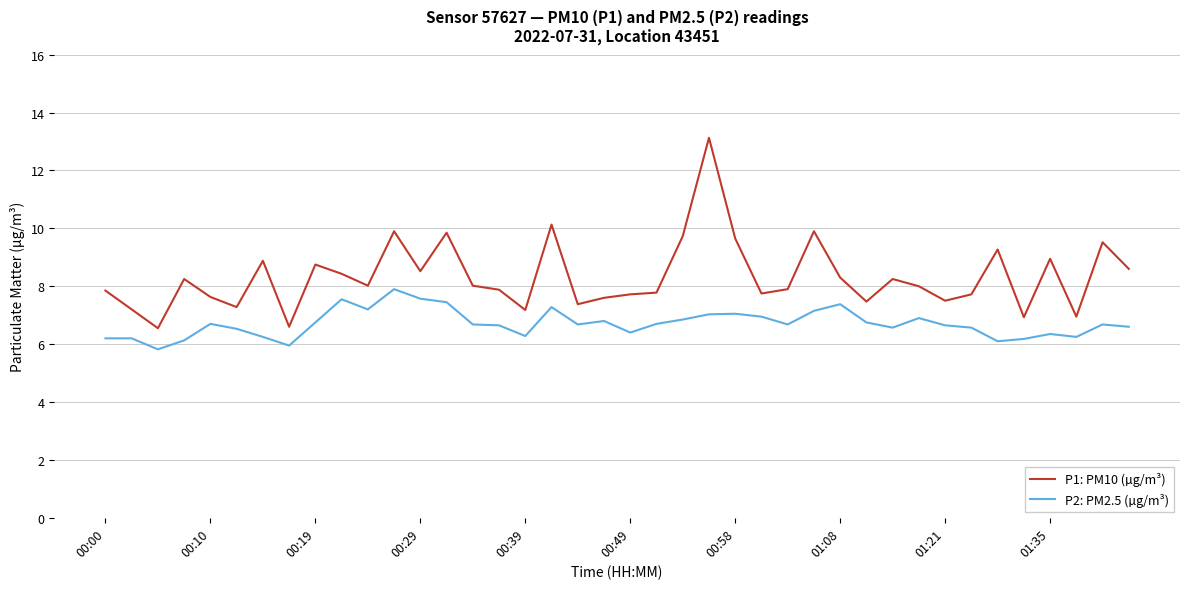

What is the highest value of the P2: PM2.5 (µg/m³) series?

7.9